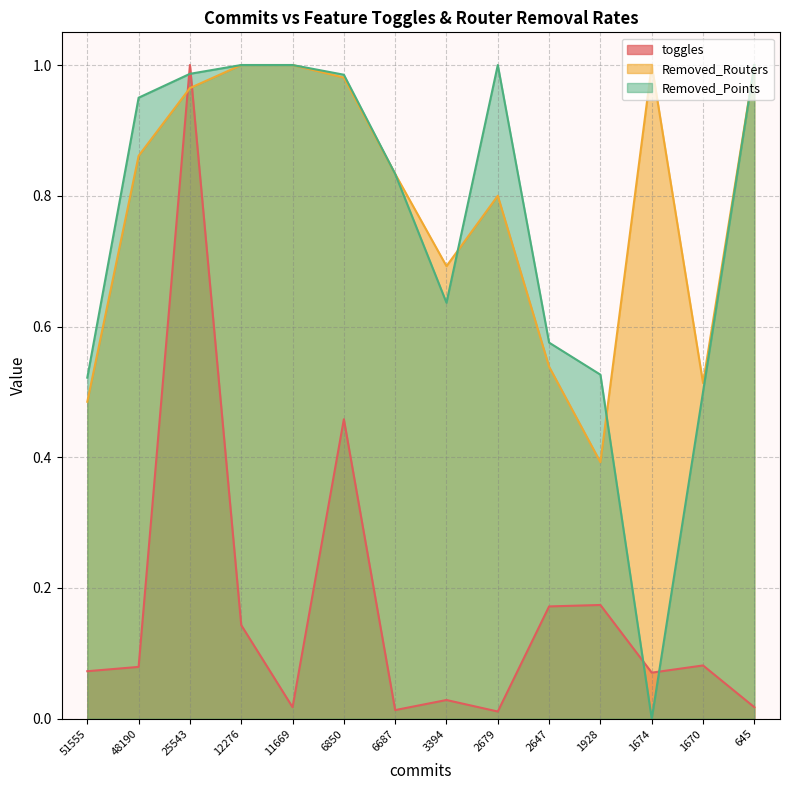

True or false: Removed_Points has more than 1 points higher than both neighbors.

False